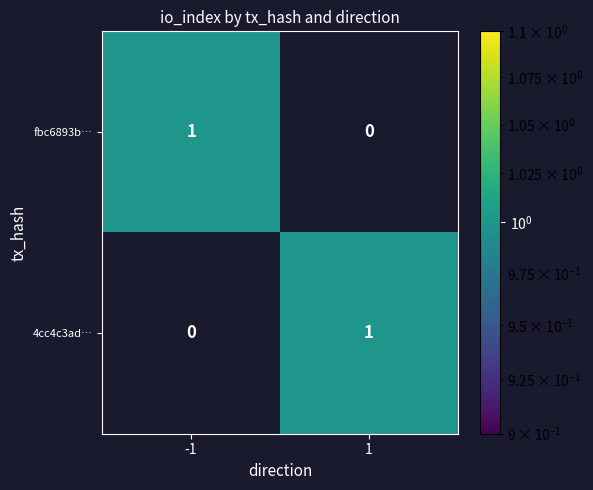

Is it true that fbc6893b… equals 0 at -1?

False